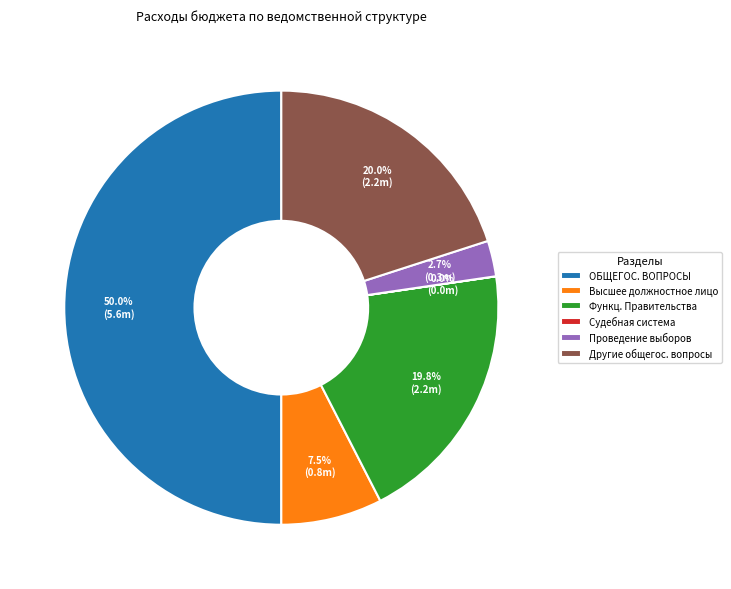

Approximately how many times larger is the value at Функц. Правительства compared to Высшее должностное лицо?

2.6